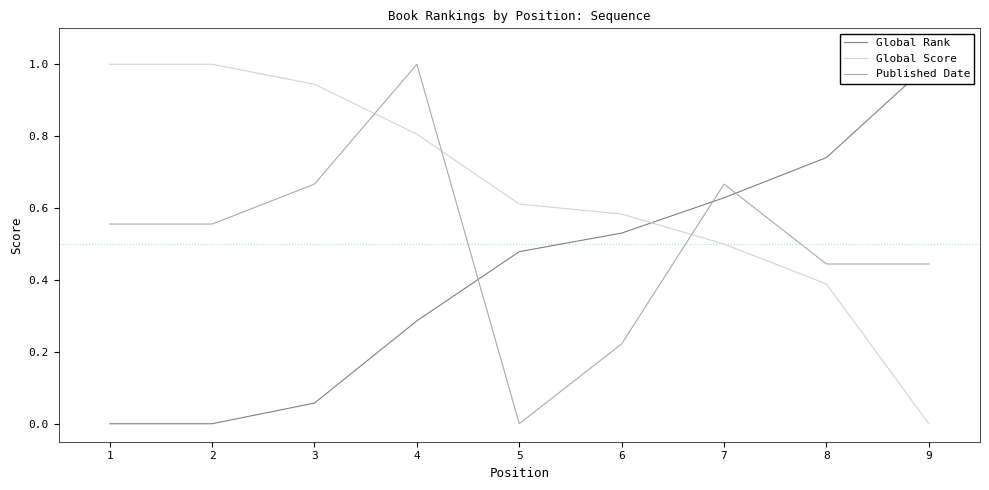

After their last crossing, which series has the higher values: Global Score or Published Date?

Published Date